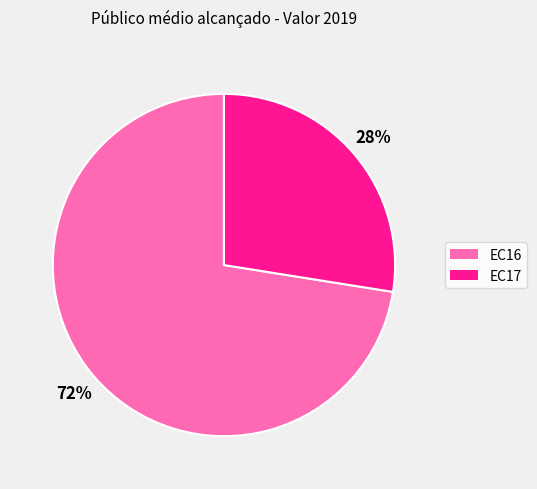

Is there a majority slice in this chart?

Yes